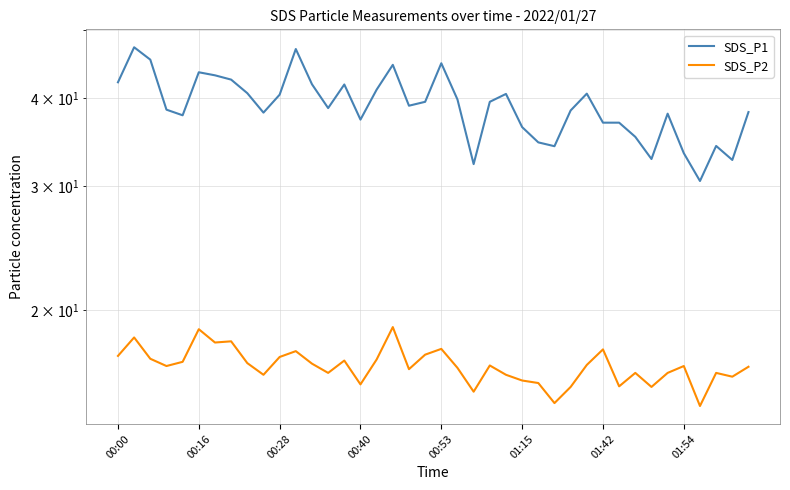

Is the value of SDS_P2 at 14 greater than the value of SDS_P1 at 9?

No